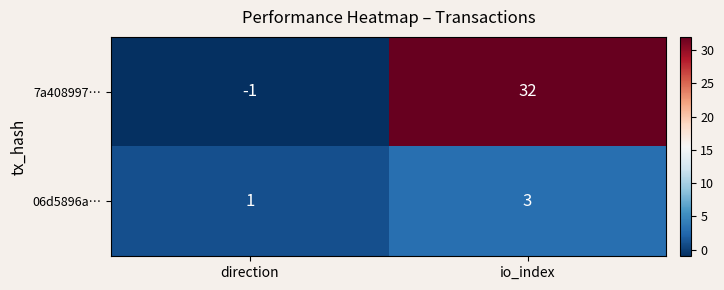

Where is 06d5896a… nearest to the value 2?

direction